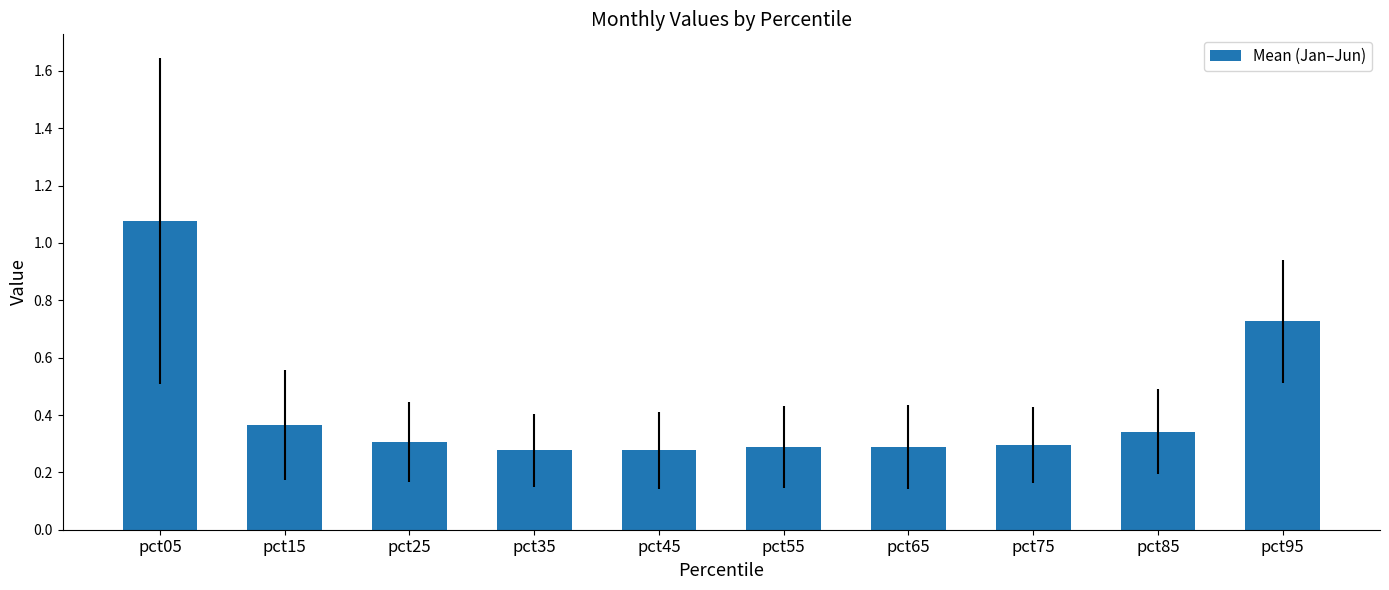

At which category does the chart reach its peak across all series?

pct05